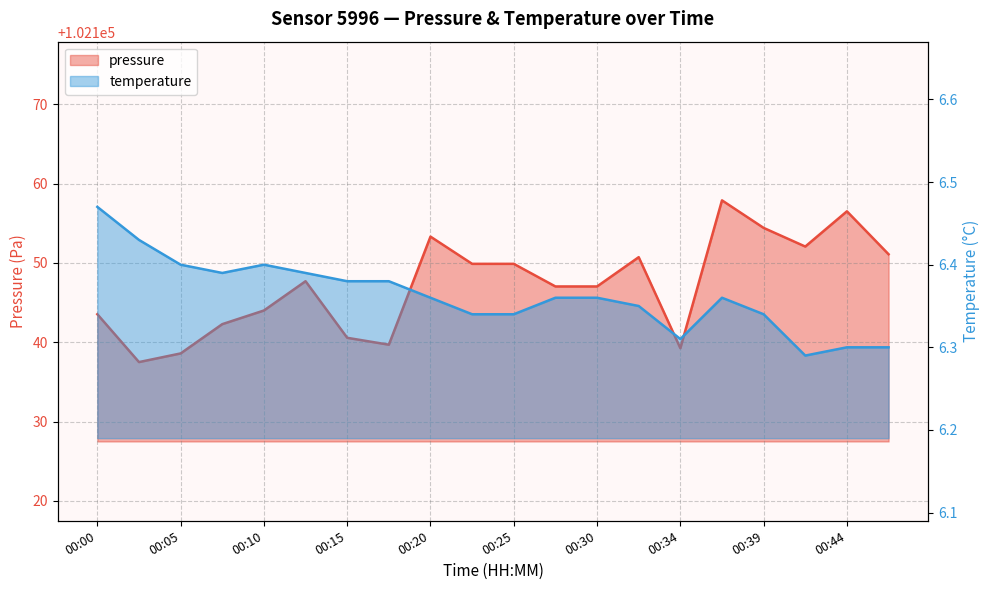

Reading left to right, transcribe all the data shown in this chart.

pressure: 00:00=102143.5	00:03=102137.5	00:05=102138.6	00:07=102142.3	00:10=102144.0	00:12=102147.7	00:15=102140.6	00:17=102139.7	00:20=102153.3	00:22=102149.9	00:25=102149.9	00:27=102147.0	00:30=102147.0	00:32=102150.7	00:34=102139.2	00:37=102157.9	00:39=102154.4	00:42=102152.1	00:44=102156.5	00:47=102151.1
temperature: 00:00=6.5	00:03=6.4	00:05=6.4	00:07=6.4	00:10=6.4	00:12=6.4	00:15=6.4	00:17=6.4	00:20=6.4	00:22=6.3	00:25=6.3	00:27=6.4	00:30=6.4	00:32=6.3	00:34=6.3	00:37=6.4	00:39=6.3	00:42=6.3	00:44=6.3	00:47=6.3